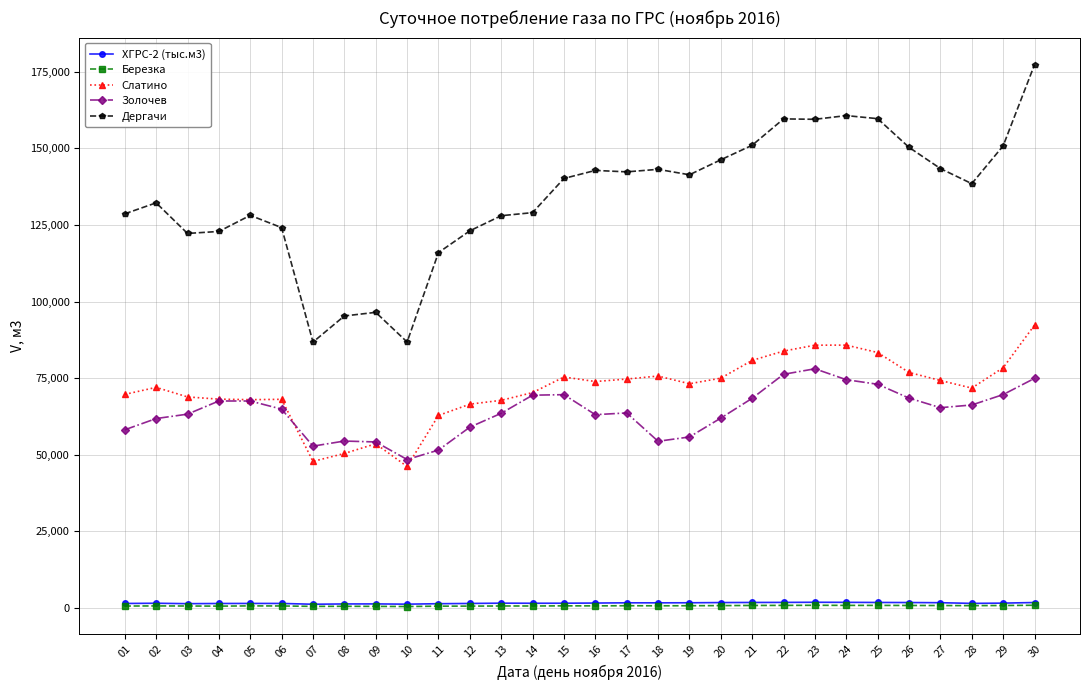

What are all the series names shown in the legend?

ХГРС-2 (тыс.м3), Березка, Слатино, Золочев, Дергачи